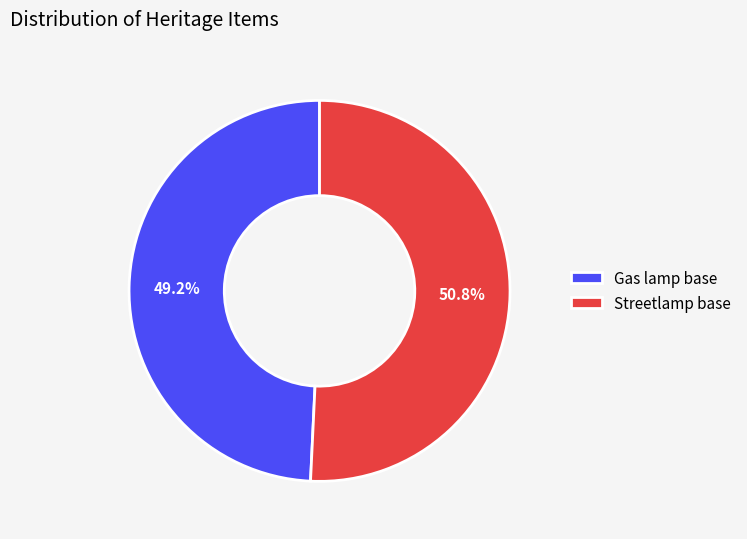

Between Gas lamp base and Streetlamp base, which is larger?

Streetlamp base